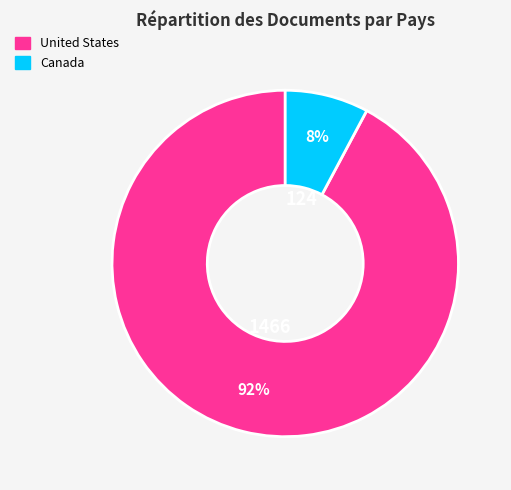

Is it true that Canada is 1% of the pie?

False